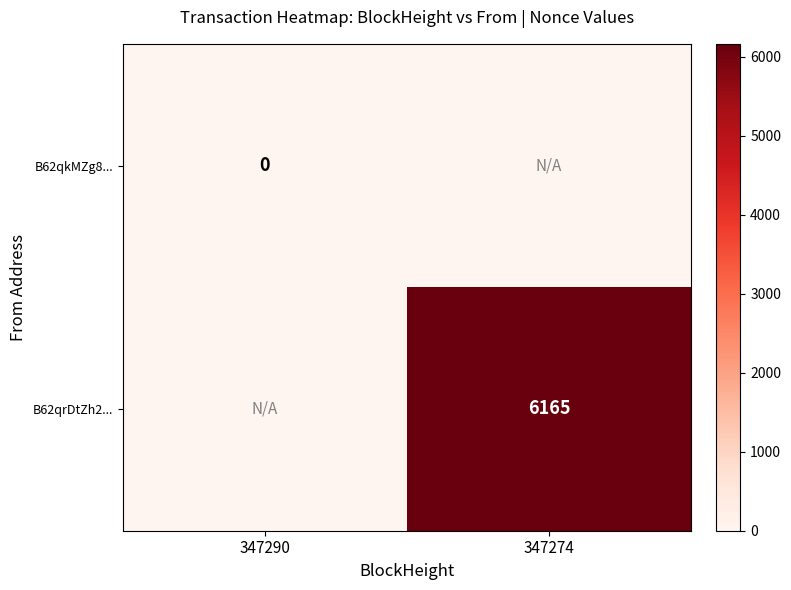

True or false: B62qrDtZh2... has a value of 6165 at 347274.

True